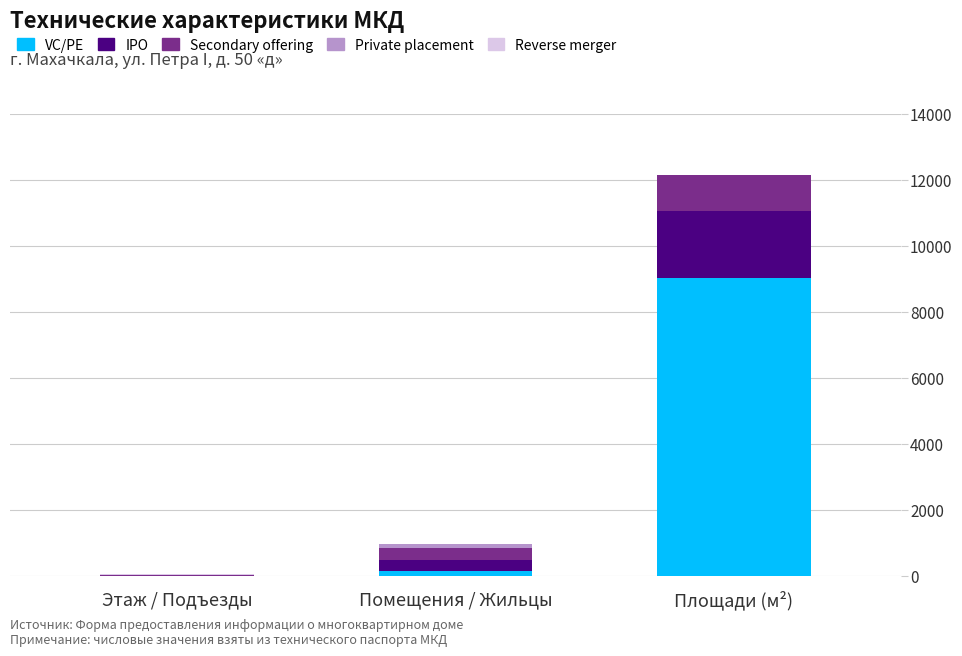

Is it true that VC/PE equals 5735 at Площади (м²)?

False